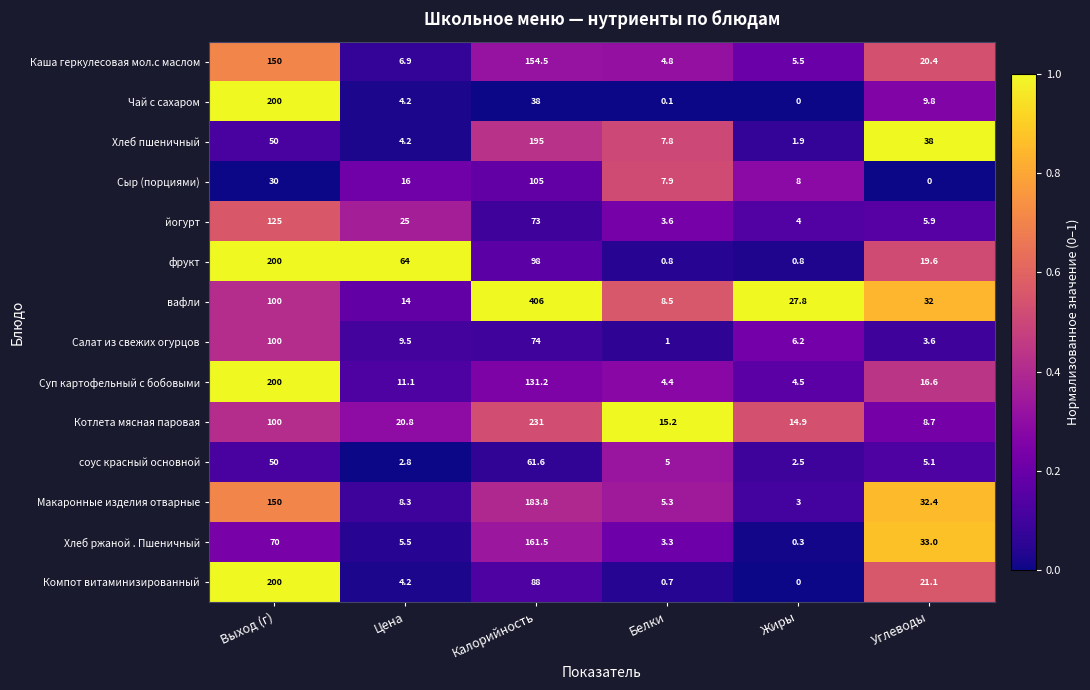

What is the difference between the maximum and second lowest values in the Котлета мясная паровая series?

216.1